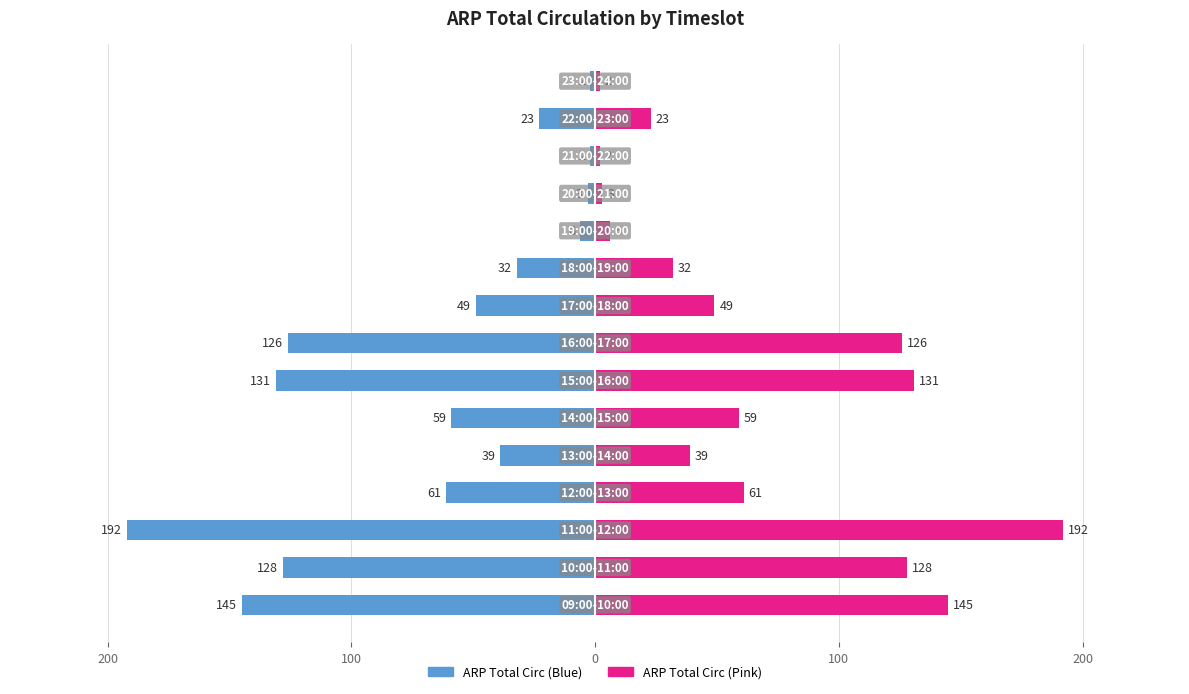

At how many categories does at least one series exceed 137?

2